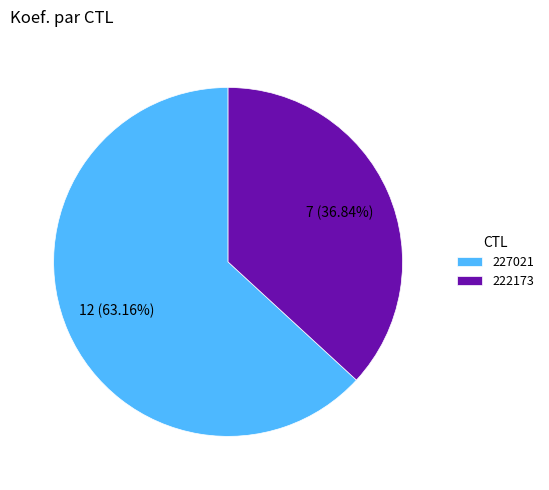

How many segments does this pie chart have?

2